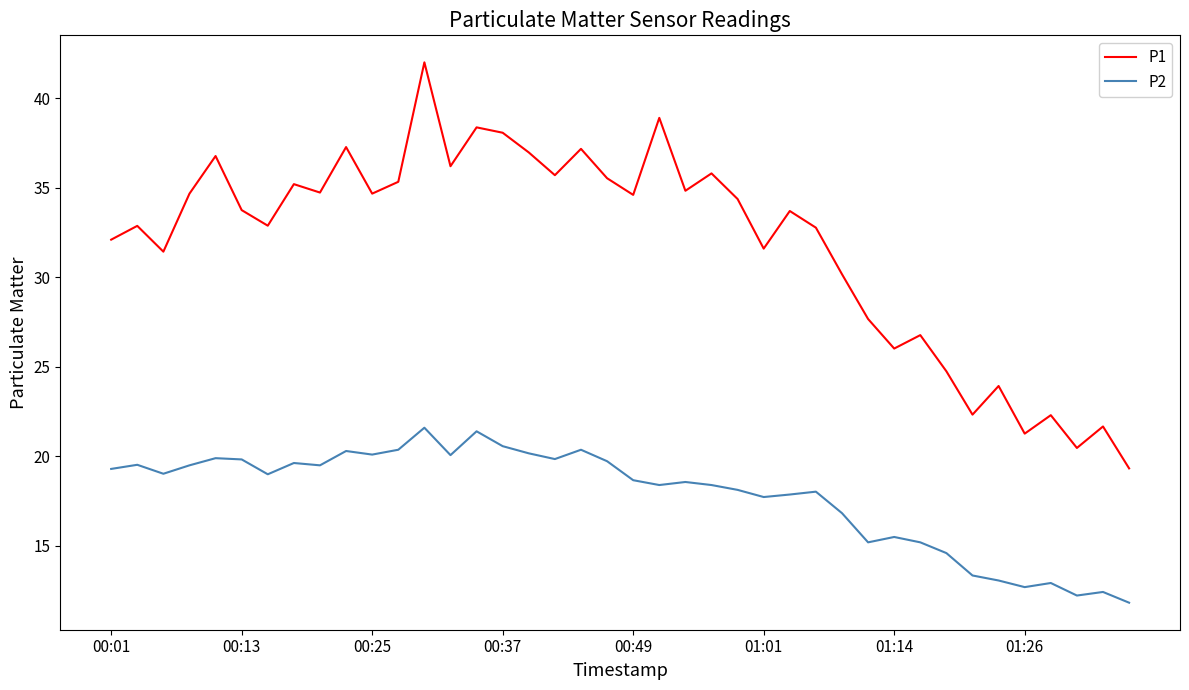

Which series has the largest total across all categories?

P1